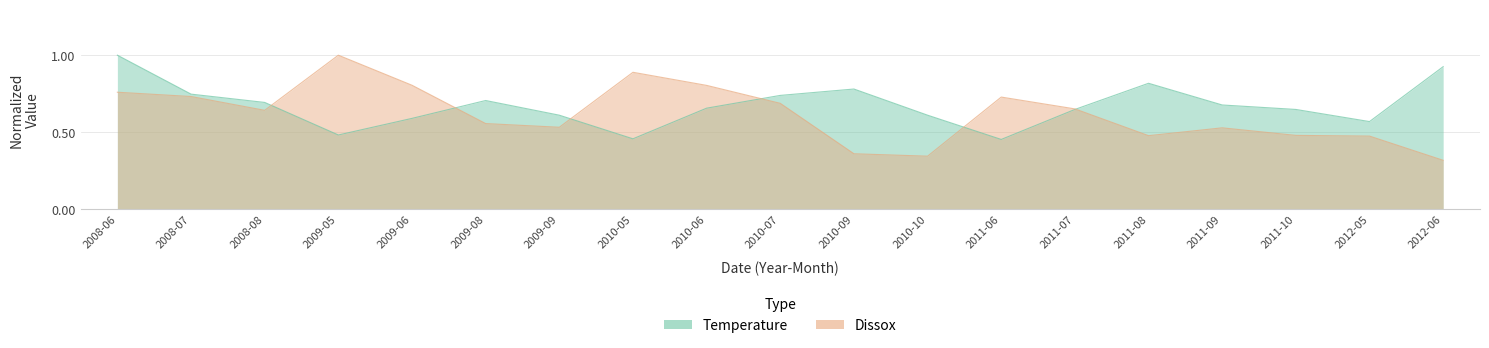

Between which two adjacent categories do Temperature and Dissox first intersect?

2008-08 and 2009-05